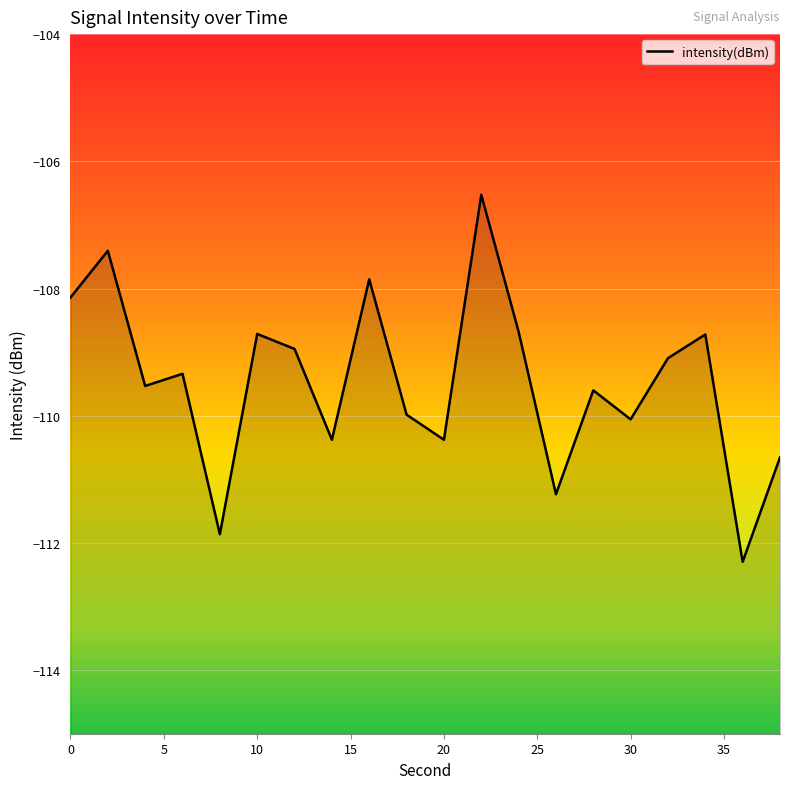

The chart shows a value of -110.0 at 18. True or false?

True